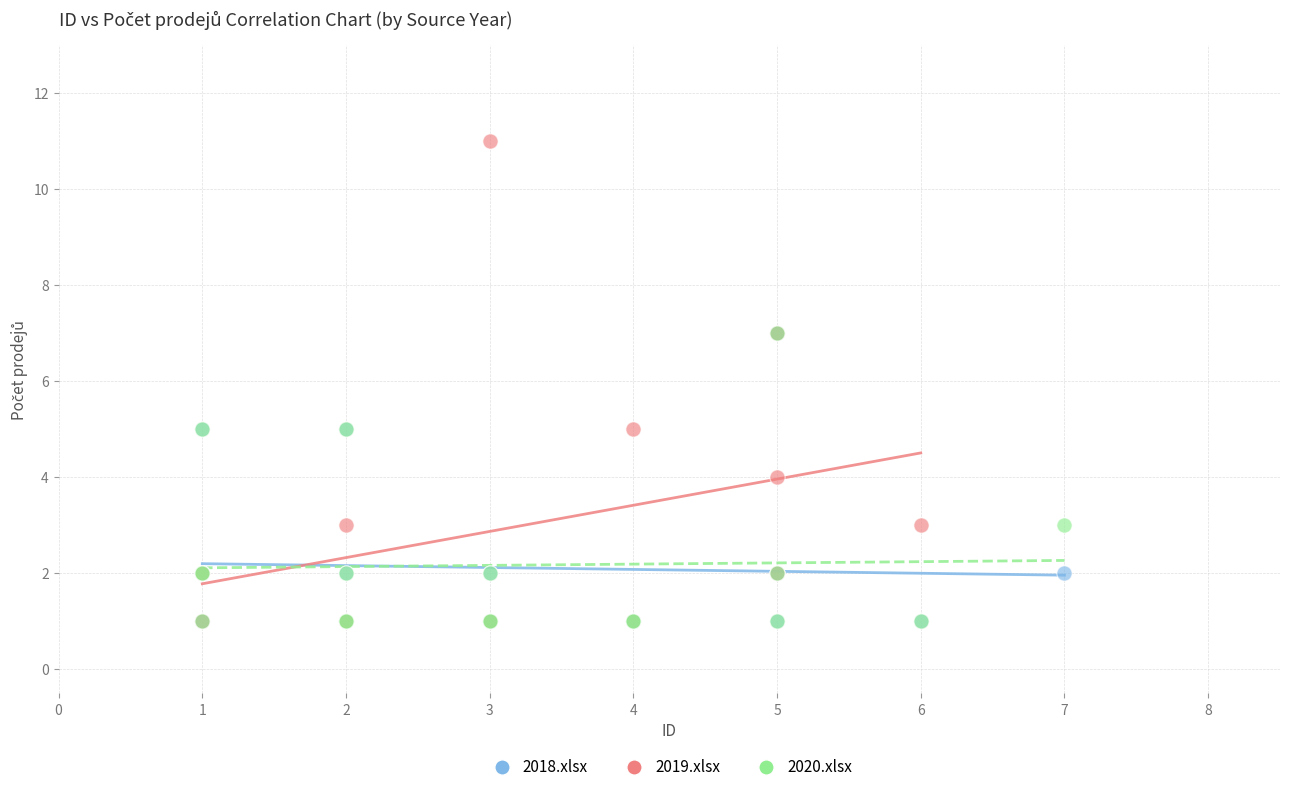

Which series contains the highest Y value?

2019.xlsx